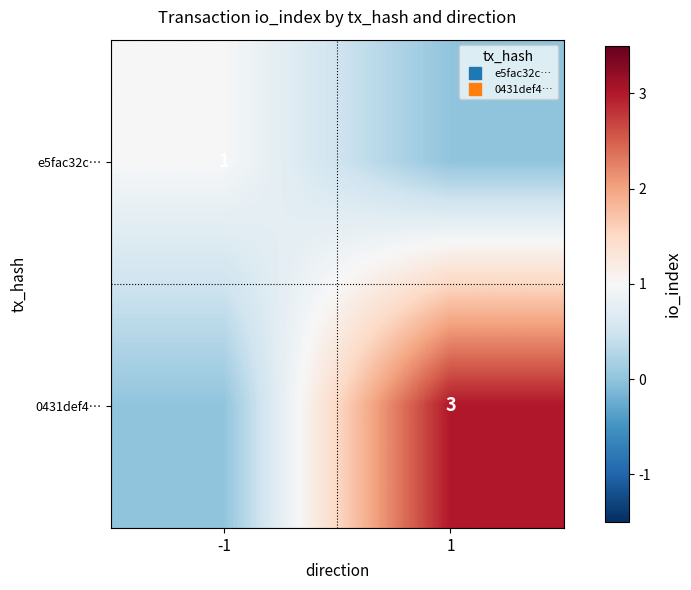

At which category is the sum across all series the highest?

1